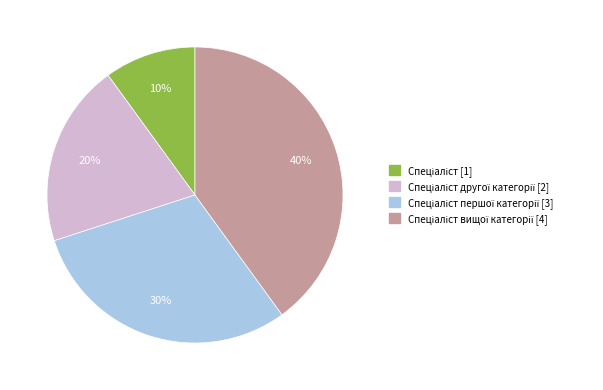

Is there a majority slice in this chart?

No